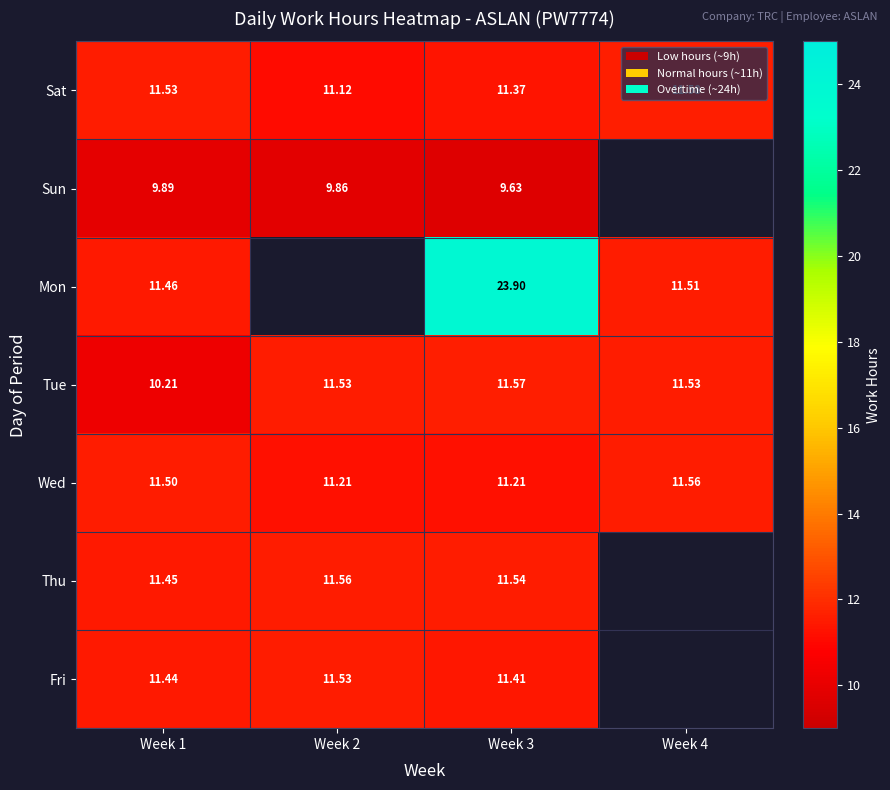

Which label corresponds to the smallest value in the chart?

Week 3